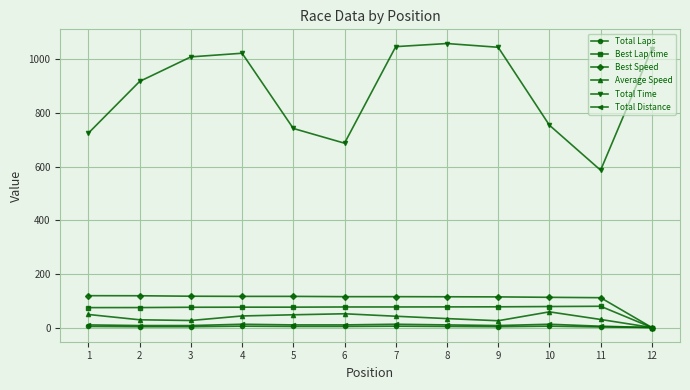

What is the sum of the Best Lap time values at 9 and 11?

156.5